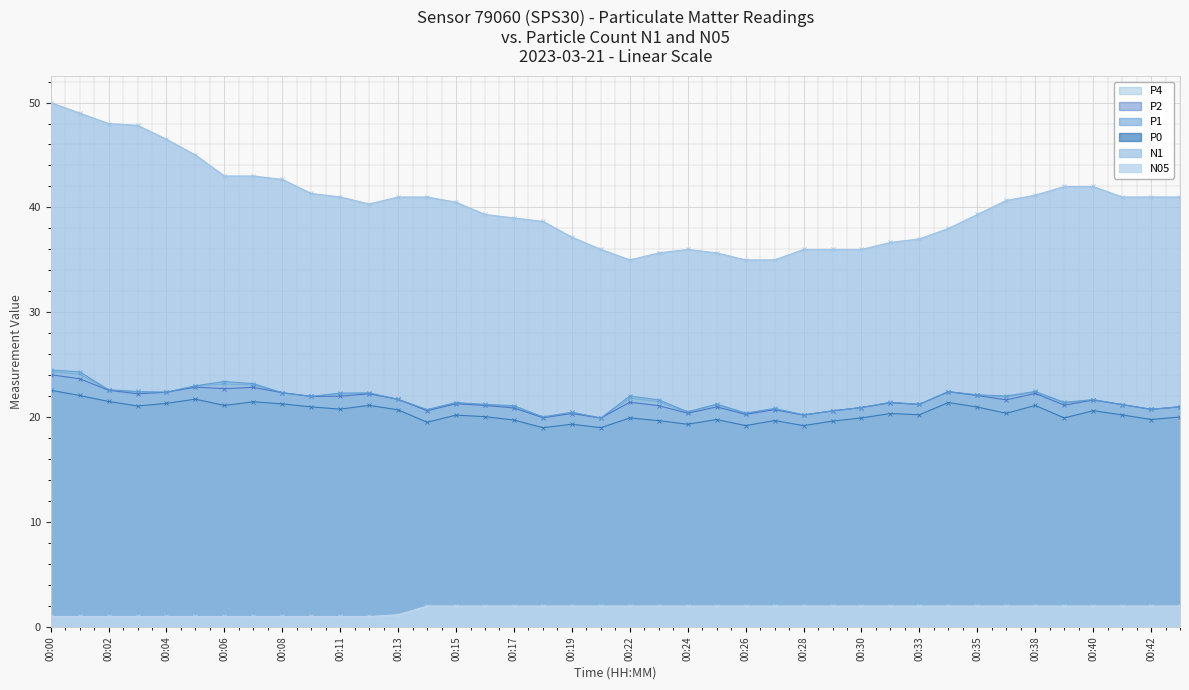

Is it true that P4 equals 4.9 at 00:04?

False